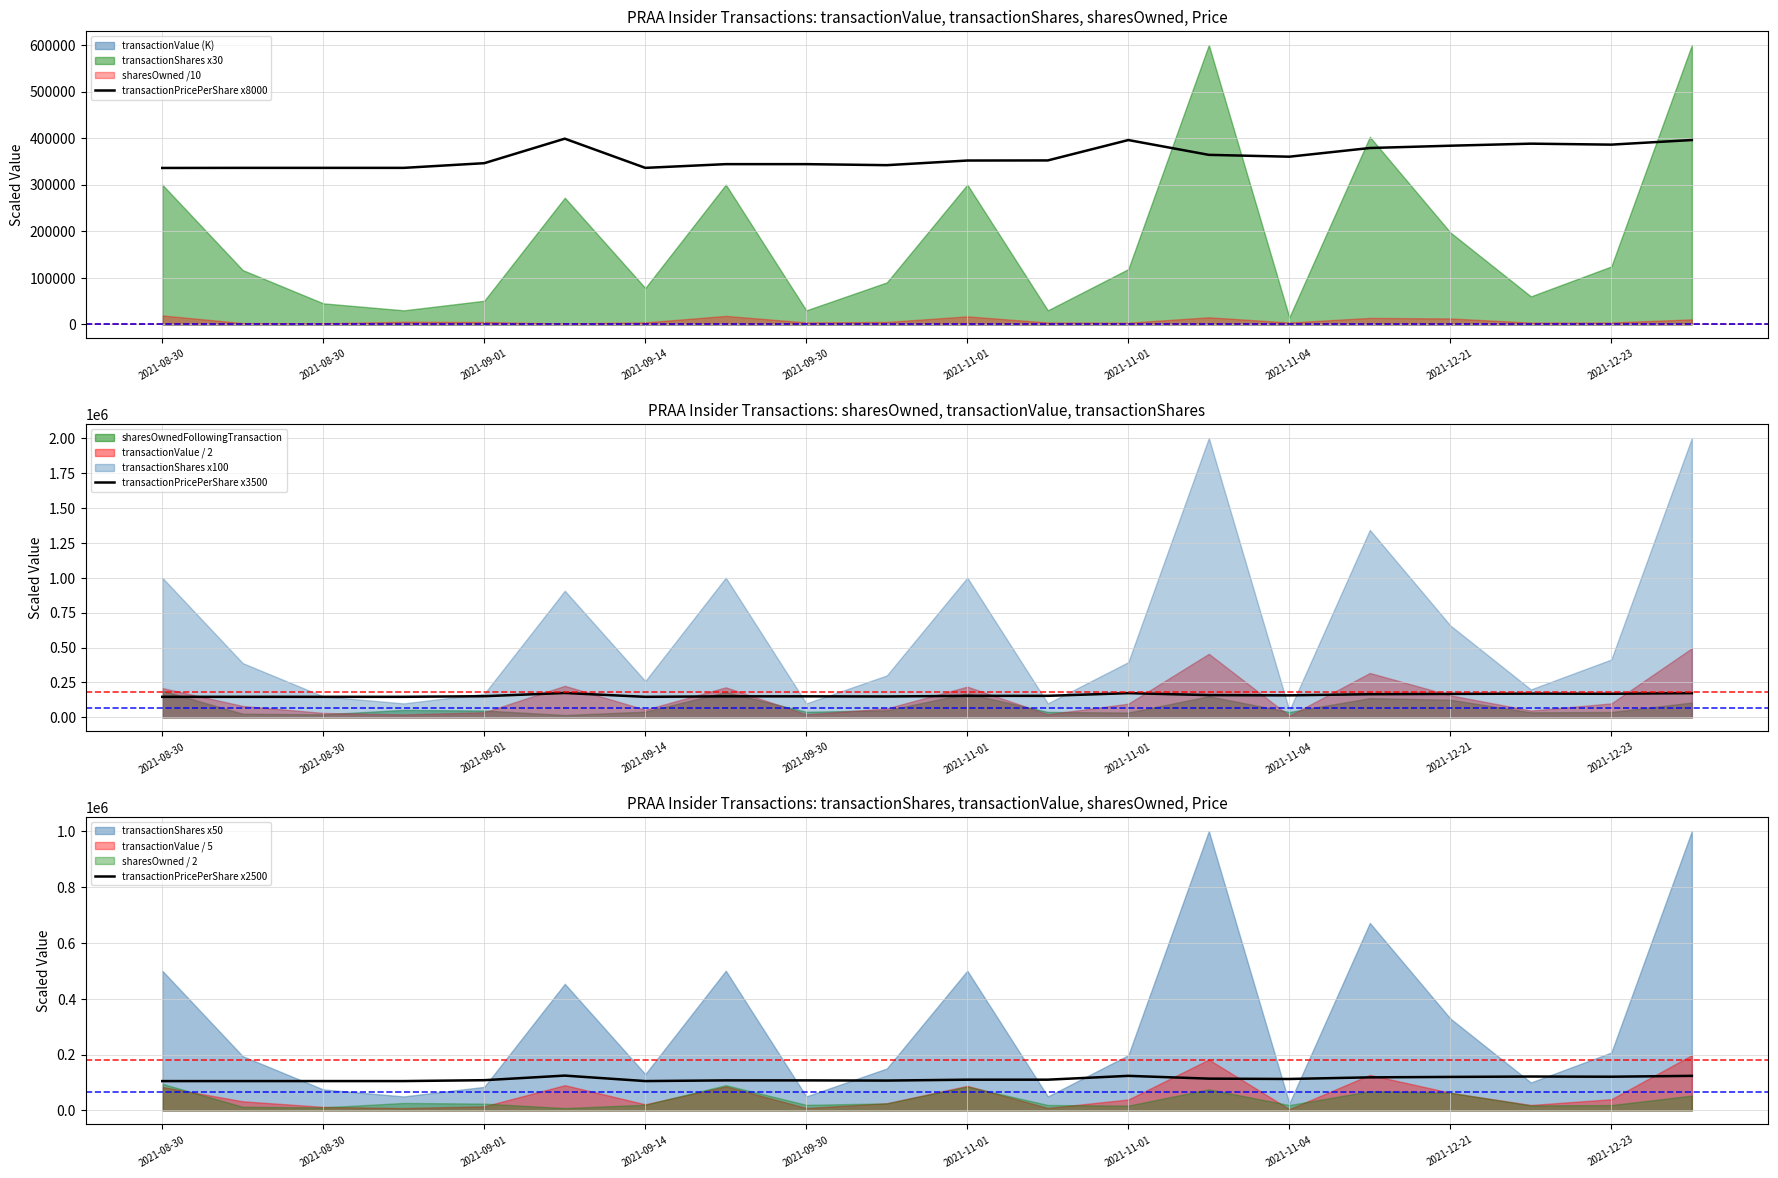

Which has a higher value, 2021-08-30 or 2021-09-01?

2021-08-30